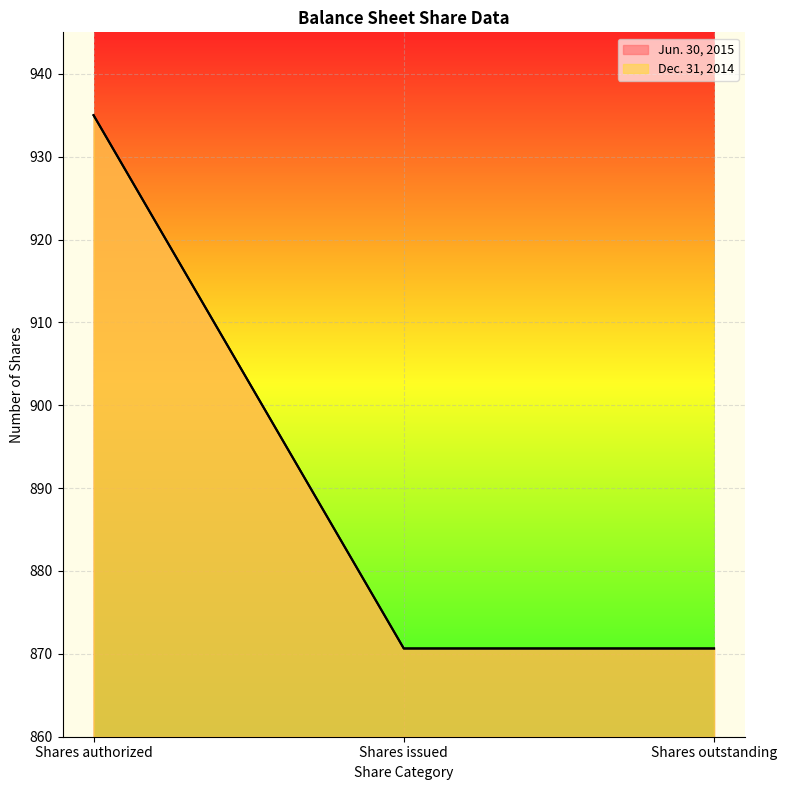

How many data points does each series have?

3